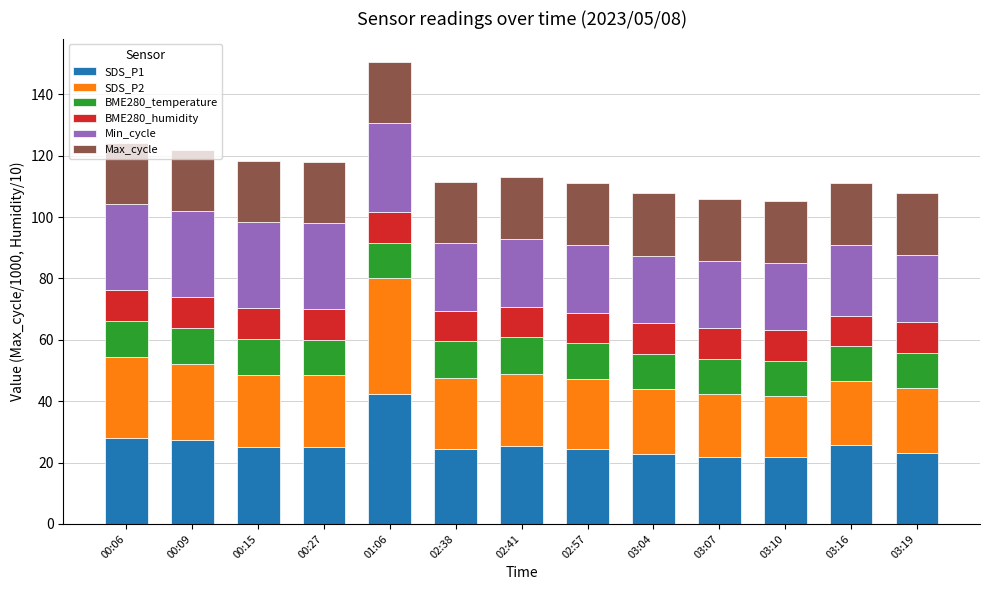

How many bars are there in total?

13